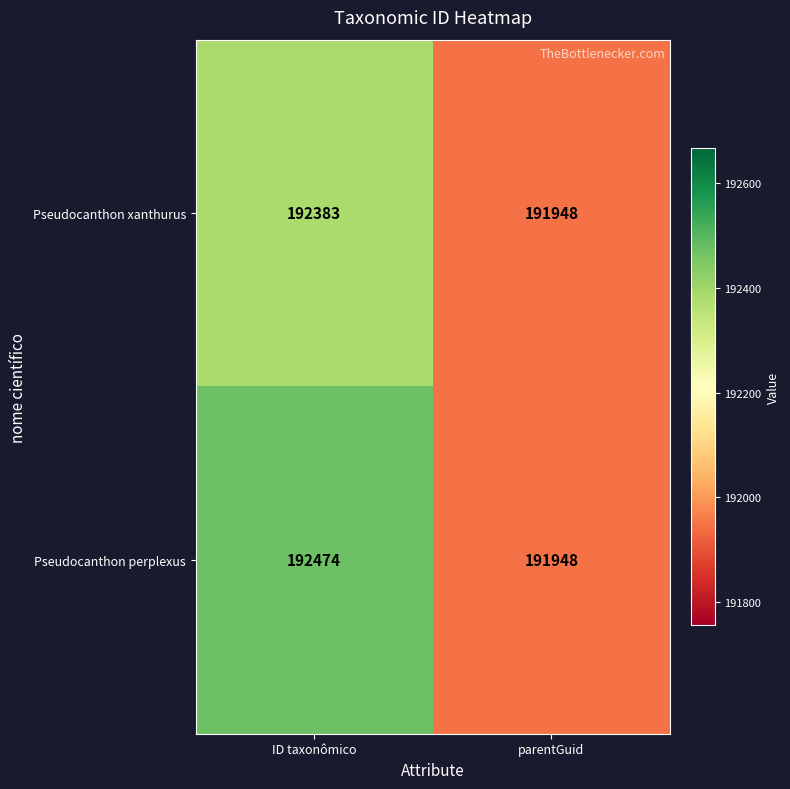

Which series changed the most between ID taxonômico and parentGuid?

Pseudocanthon perplexus